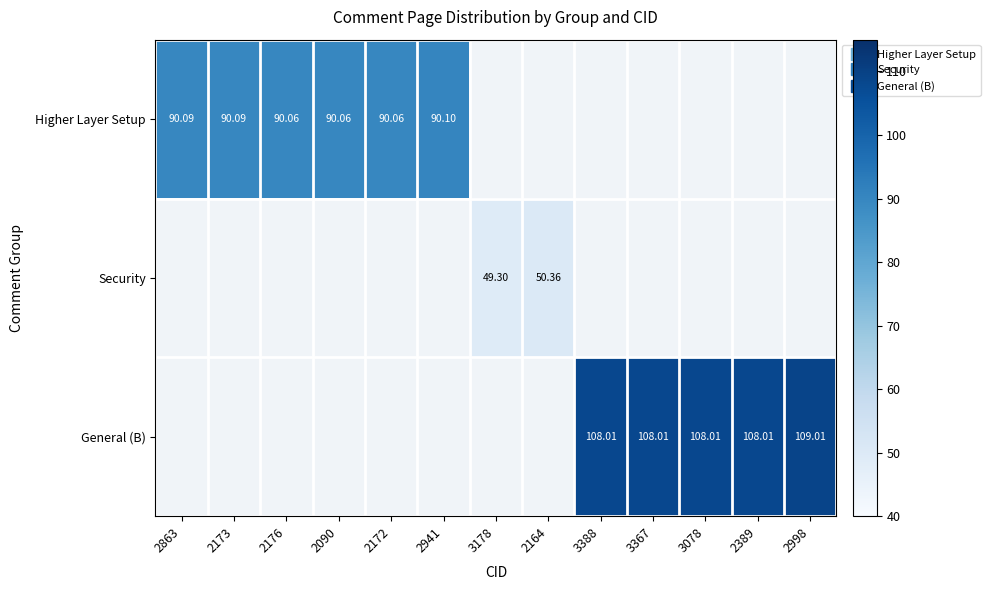

How many positive values does the Higher Layer Setup series have?

6